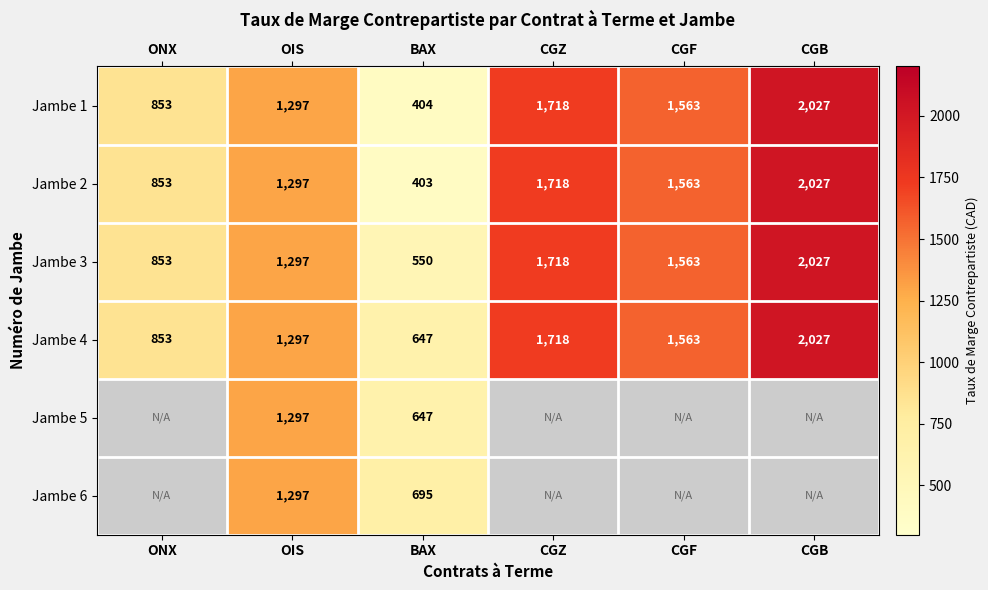

Read the Jambe 2 value at BAX.

403